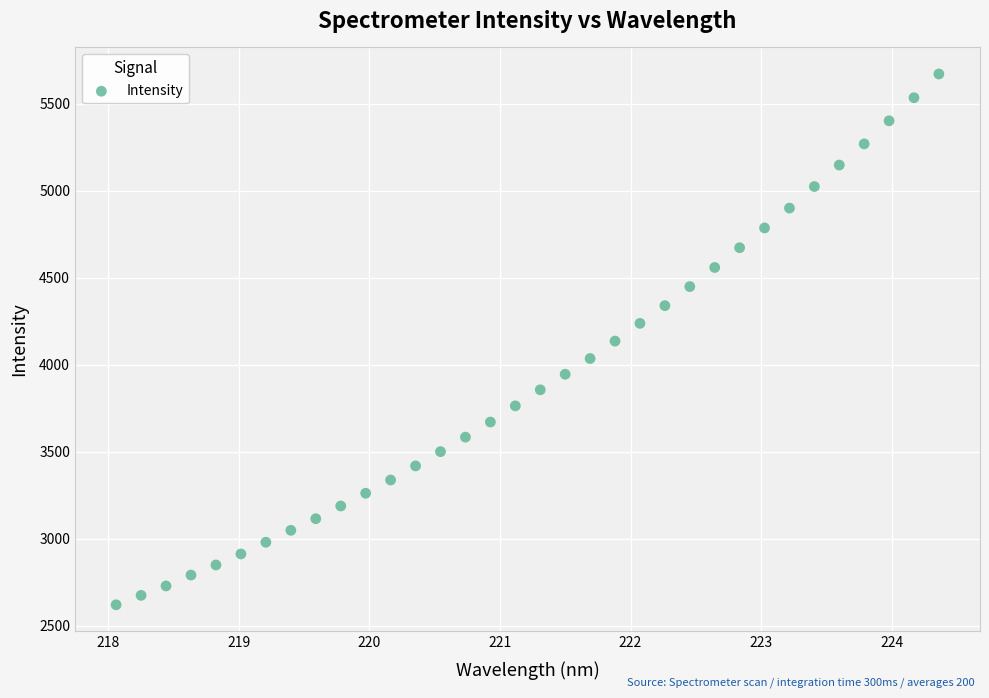

What is the range of Y values (max minus min)?

3050.3